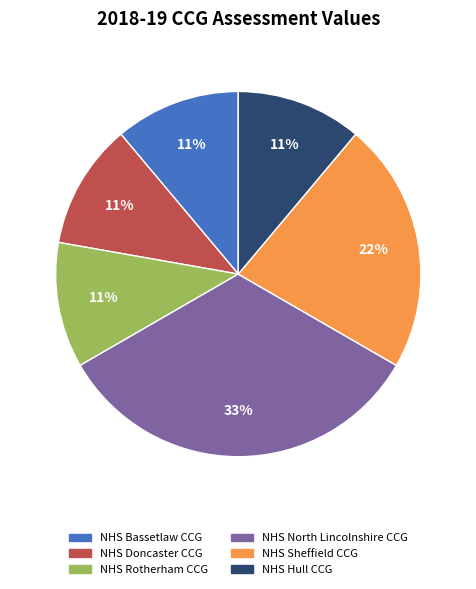

Which category has the biggest portion of the pie?

NHS North Lincolnshire CCG